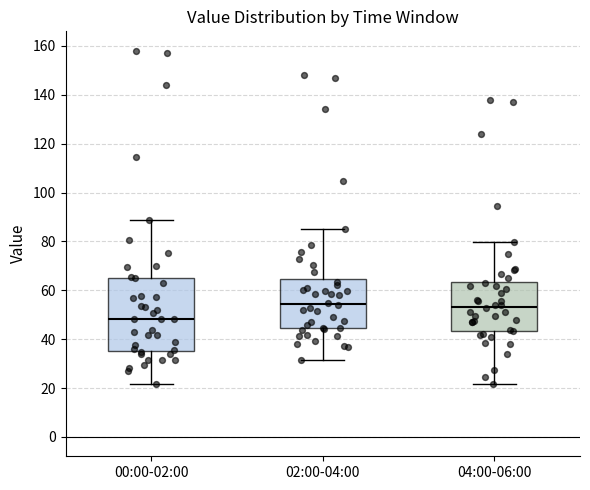

Reading left to right, transcribe this box plot: for each box, give where its median line is, the range the box spans, and where its two whiskers end, as read against the y-axis. The values are not printed on the chart, so give them approximately, as read against the axis.

00:00-02:00: median 48, box 36 to 66, whiskers 22 to 88
02:00-04:00: median 54, box 44 to 64, whiskers 32 to 86
04:00-06:00: median 54, box 44 to 64, whiskers 22 to 80